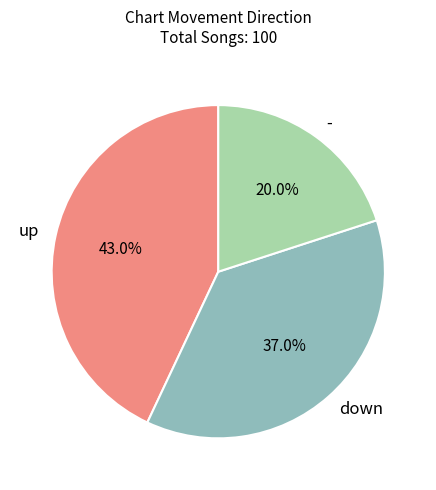

Rank the categories by value from lowest to highest.

-, down, up